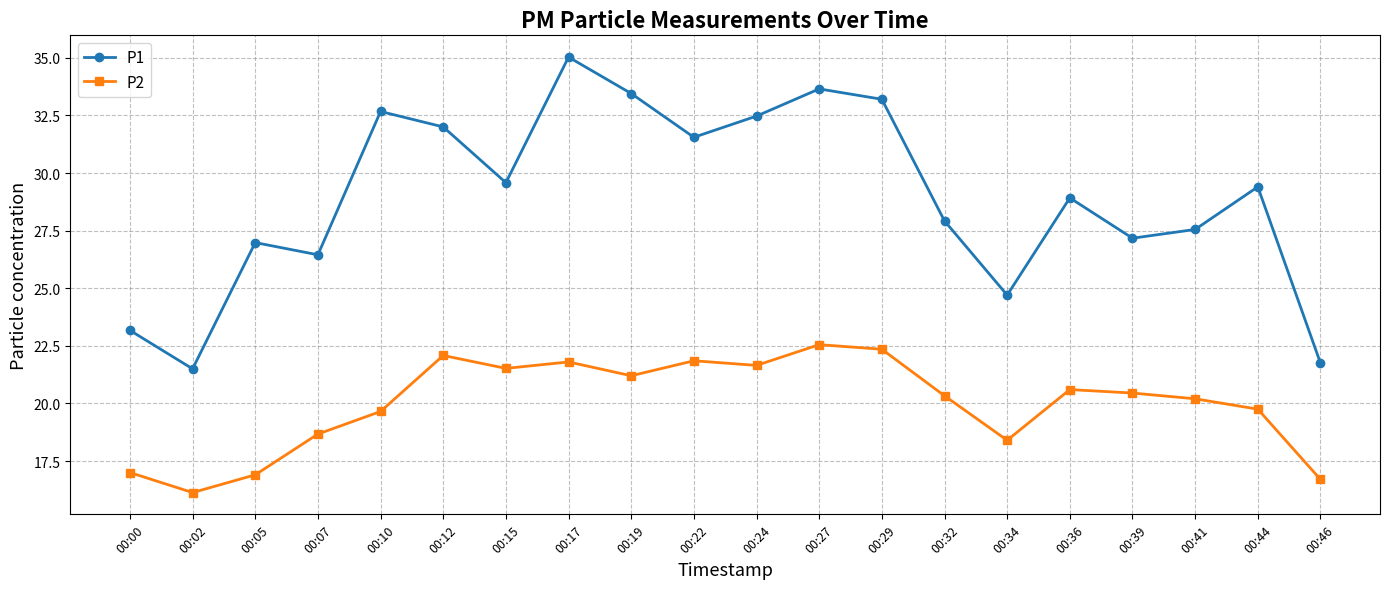

In P2, how many points are higher than both neighbors (excluding endpoints)?

5